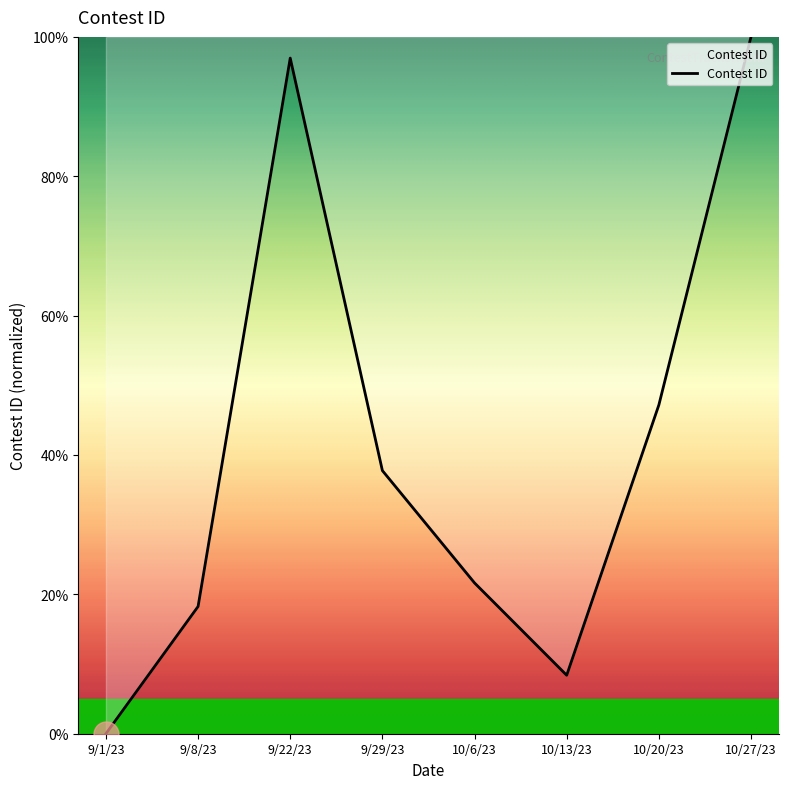

How many values are above zero?

7